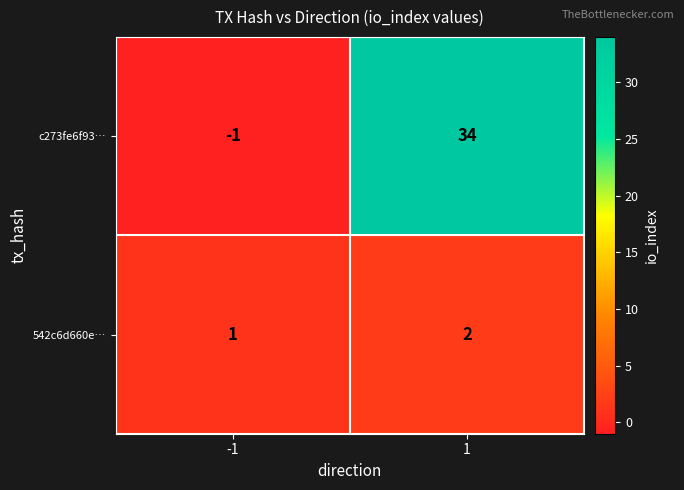

Count the number of categories in the chart.

2